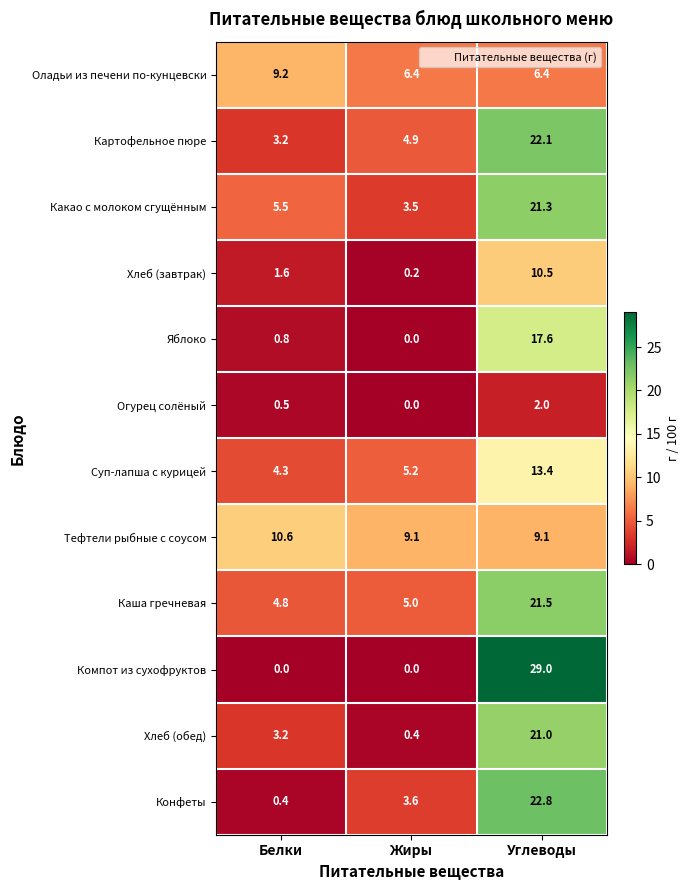

At Углеводы, list the series in order from smallest to largest.

Огурец солёный, Оладьи из печени по-кунцевски, Тефтели рыбные с соусом, Хлеб (завтрак), Суп-лапша с курицей, Яблоко, Хлеб (обед), Какао с молоком сгущённым, Каша гречневая, Картофельное пюре, Конфеты, Компот из сухофруктов